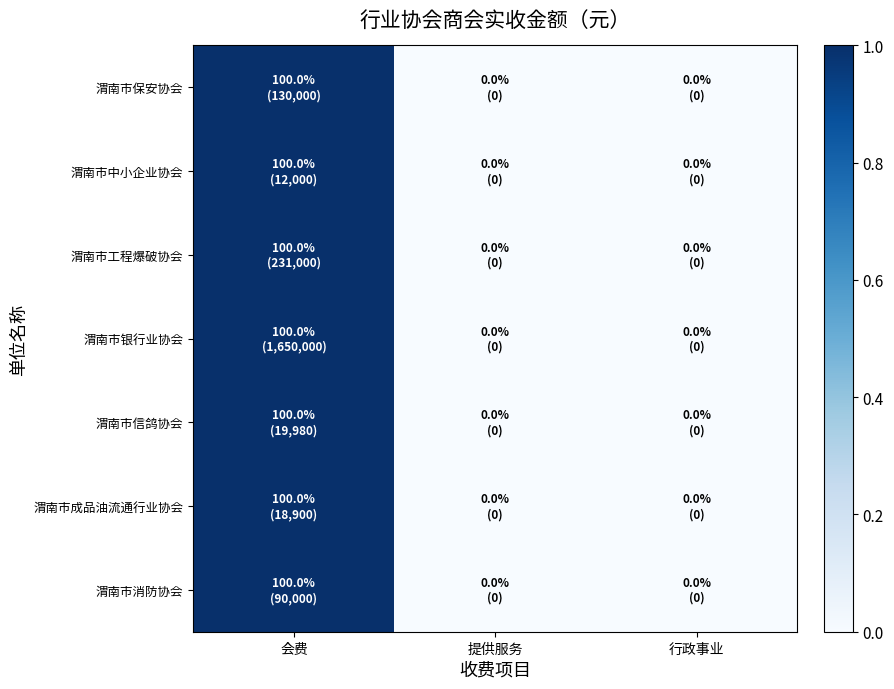

Reading right to left, what are all the values shown in this chart?

渭南市保安协会: 行政事业=0	提供服务=0	会费=1
渭南市中小企业协会: 行政事业=0	提供服务=0	会费=1
渭南市工程爆破协会: 行政事业=0	提供服务=0	会费=1
渭南市银行业协会: 行政事业=0	提供服务=0	会费=1
渭南市信鸽协会: 行政事业=0	提供服务=0	会费=1
渭南市成品油流通行业协会: 行政事业=0	提供服务=0	会费=1
渭南市消防协会: 行政事业=0	提供服务=0	会费=1